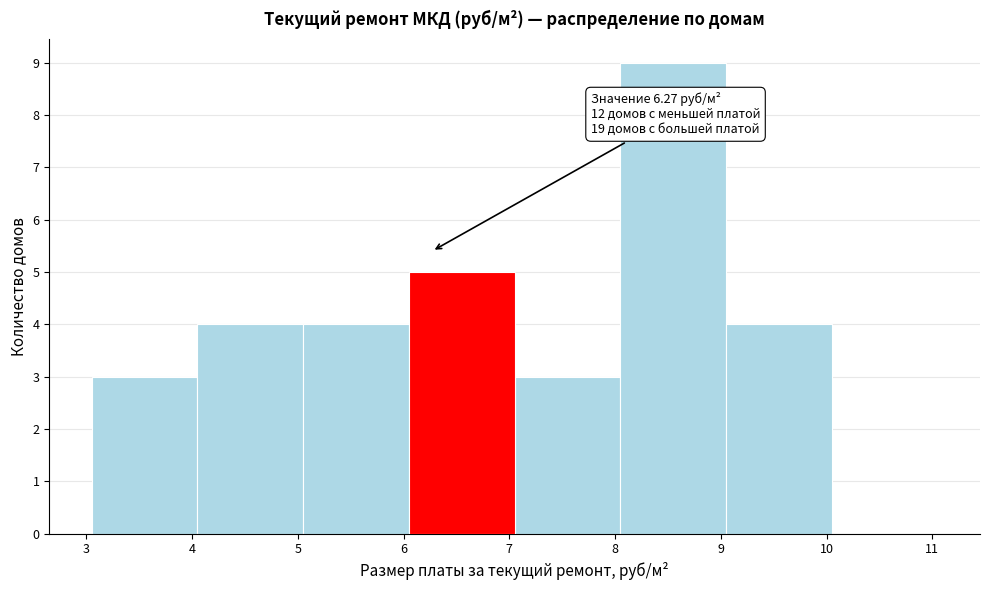

Which range on the x-axis has the tallest bar?

8.05 to 9.05